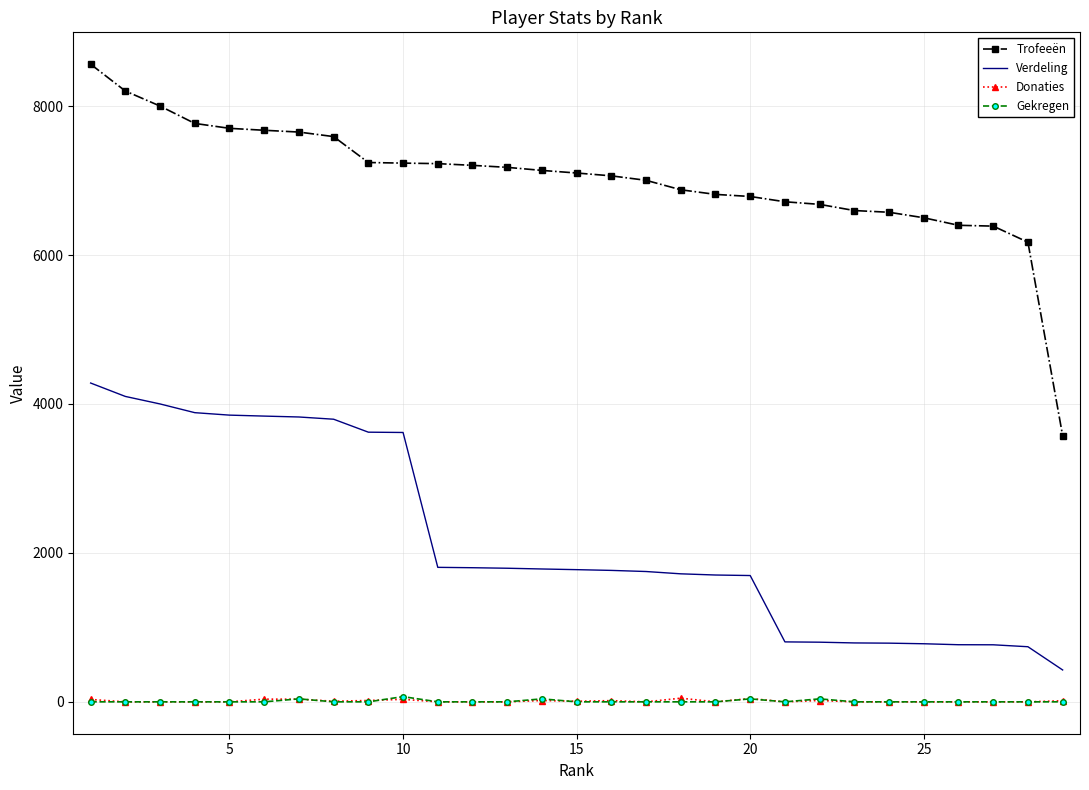

How many categories are shown in the chart?

29